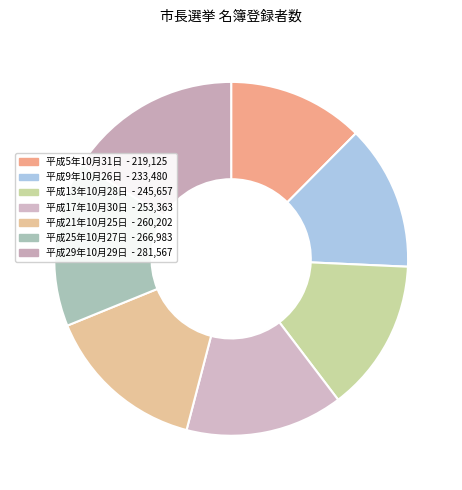

Is there a majority slice in this chart?

No